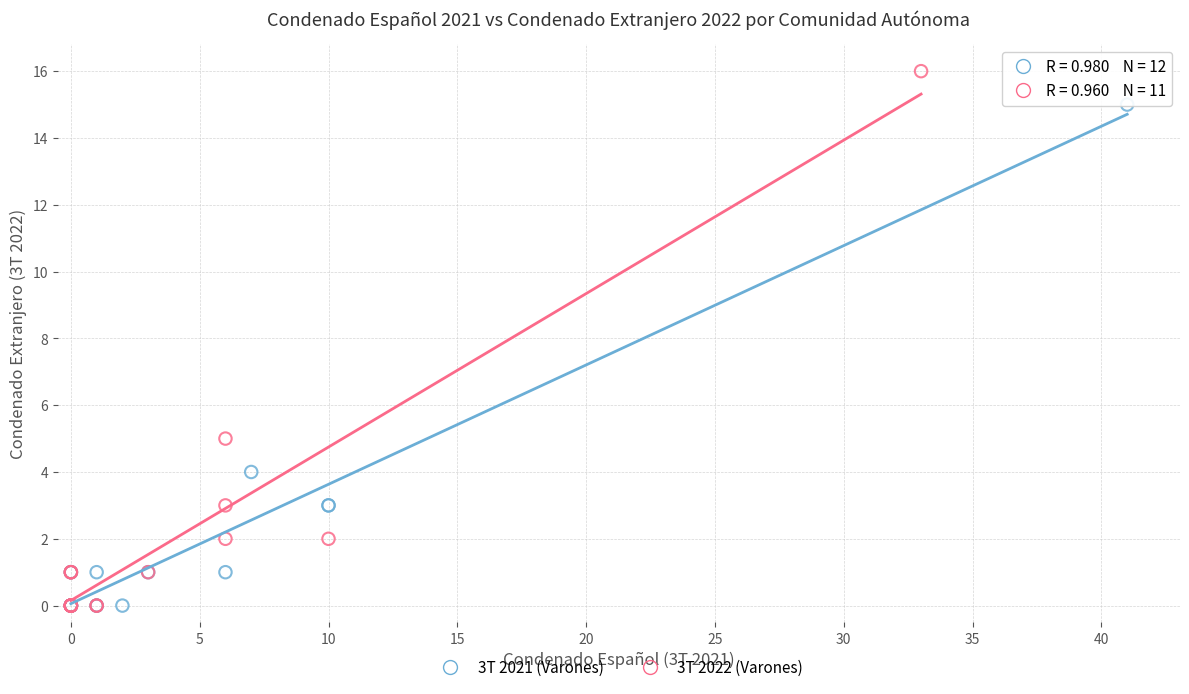

Which series contains the highest Y value?

3T 2022 (Varones)